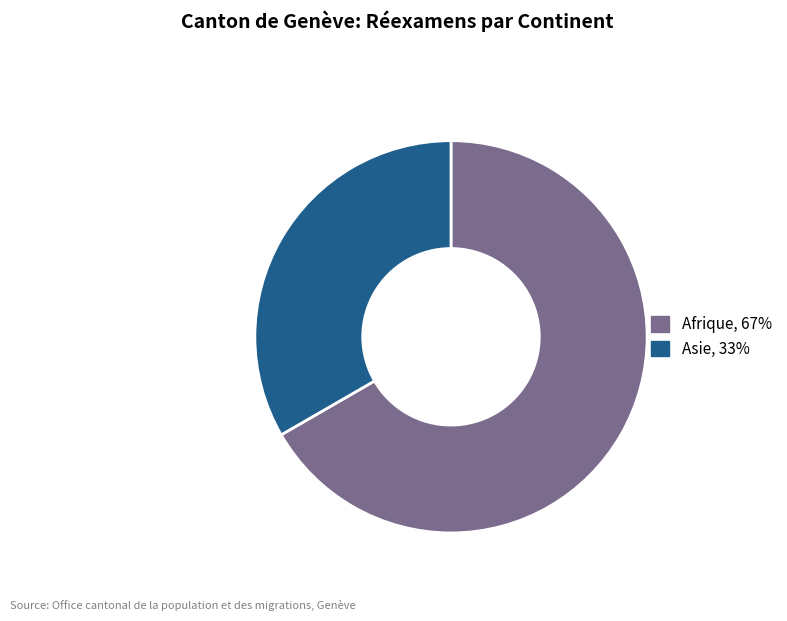

Is there any slice that represents more than half of the pie?

Yes